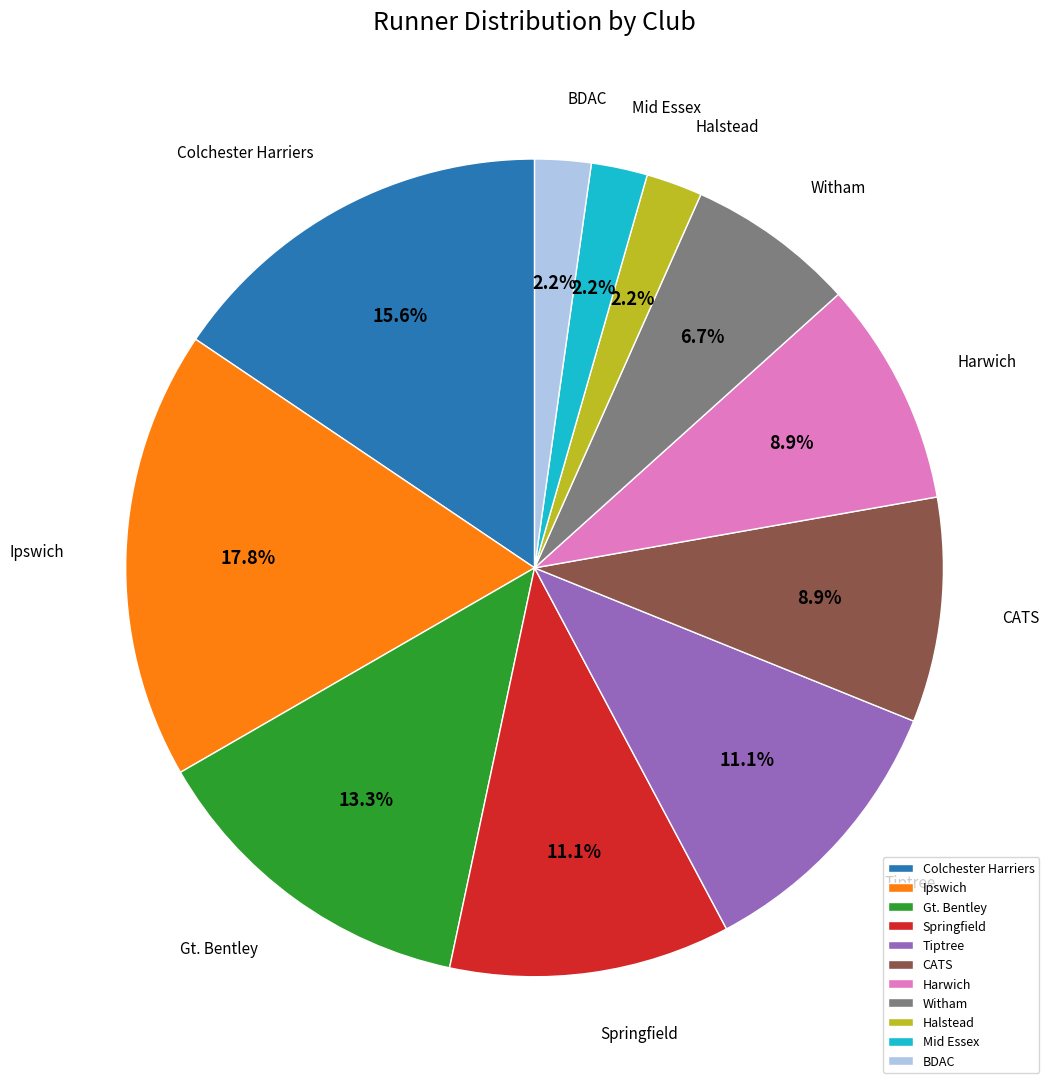

To the nearest percent, what percentage of the pie is Springfield?

11%